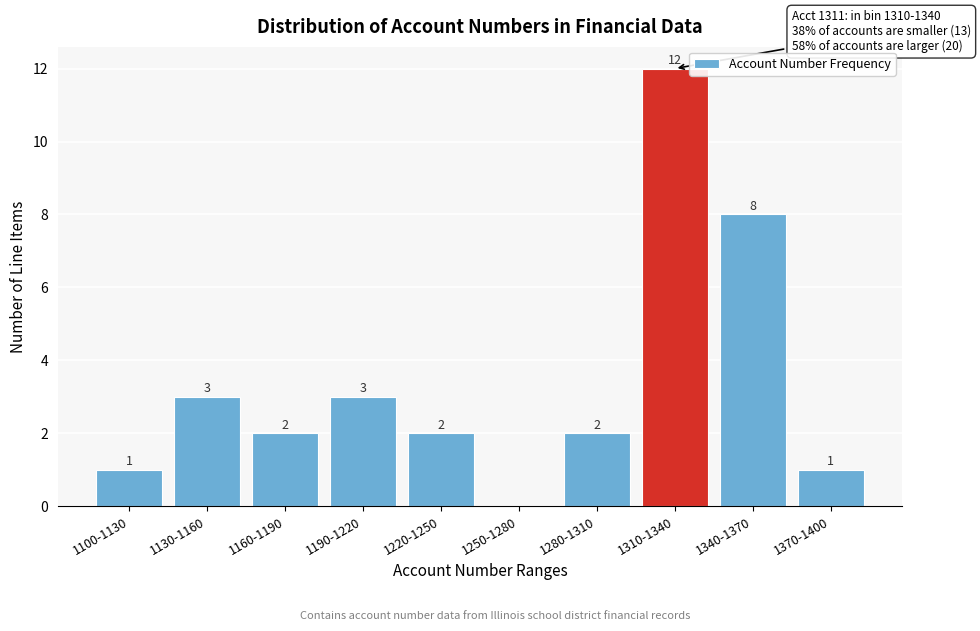

Reading left to right, what are all the values shown in this chart?

1100-1130=1	1130-1160=3	1160-1190=2	1190-1220=3	1220-1250=2	1250-1280=0	1280-1310=2	1310-1340=12	1340-1370=8	1370-1400=1